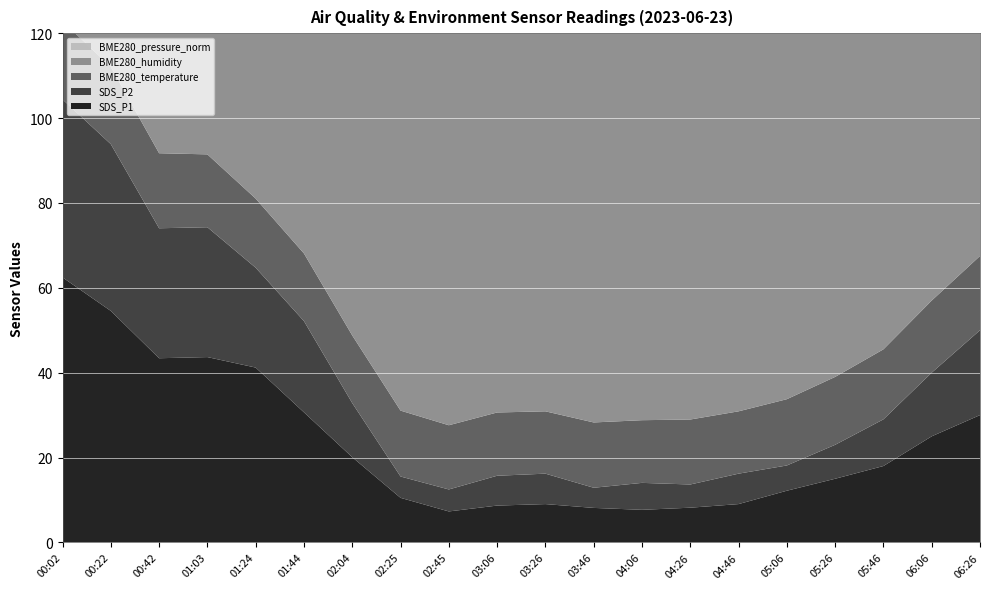

Reading left to right, what are all the values shown in this chart?

SDS_P1: 62.5	54.5	43.4	43.7	41.2	30.6	20.1	10.5	7.3	8.7	9.0	8.1	7.7	8.2	9.0	12.2	15.0	18.0	25.0	30.0
SDS_P2: 42.0	39.3	30.6	30.6	23.5	21.5	12.8	5.0	5.2	7.0	7.2	4.8	6.3	5.5	7.2	6.0	8.0	11.0	15.0	20.0
BME280_temperature: 18.4	18.2	17.7	17.2	16.3	15.9	15.9	15.5	15.1	14.9	14.7	15.4	14.8	15.3	14.7	15.6	16.0	16.5	17.0	17.5
BME280_humidity: 99.3	100.0	99.0	98.7	97.9	98.4	98.8	100.0	99.0	100.0	100.0	99.5	100.0	99.8	100.0	100.0	99.0	98.5	98.0	97.5
BME280_pressure_norm: 10.0	10.0	10.0	10.0	10.0	10.0	10.0	10.0	10.0	10.0	10.0	10.0	10.0	10.0	10.0	10.0	10.0	10.0	10.0	10.0